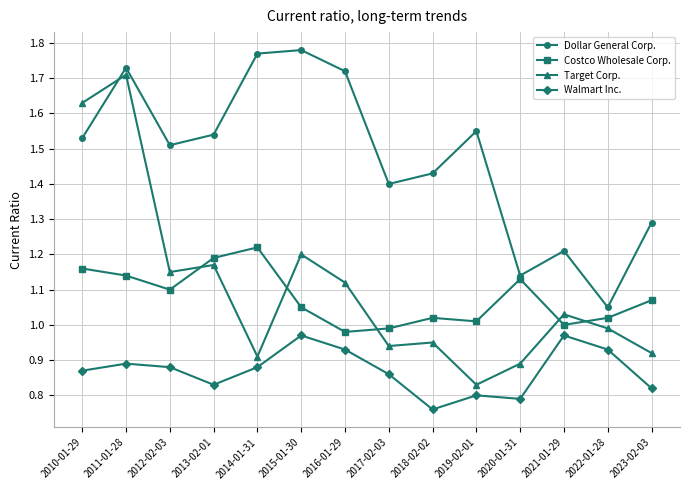

How many intersections are there between Dollar General Corp. and Target Corp.?

1